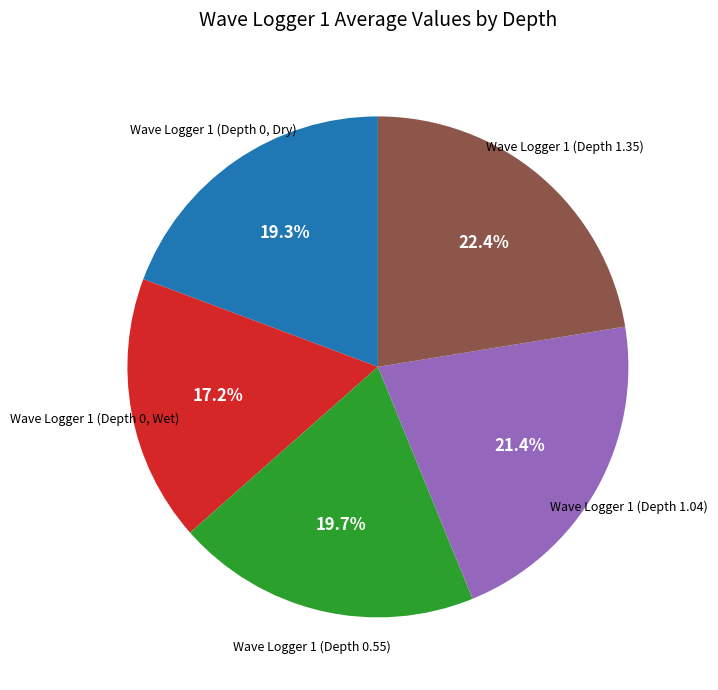

To the nearest percent, what is the average slice percentage?

20%